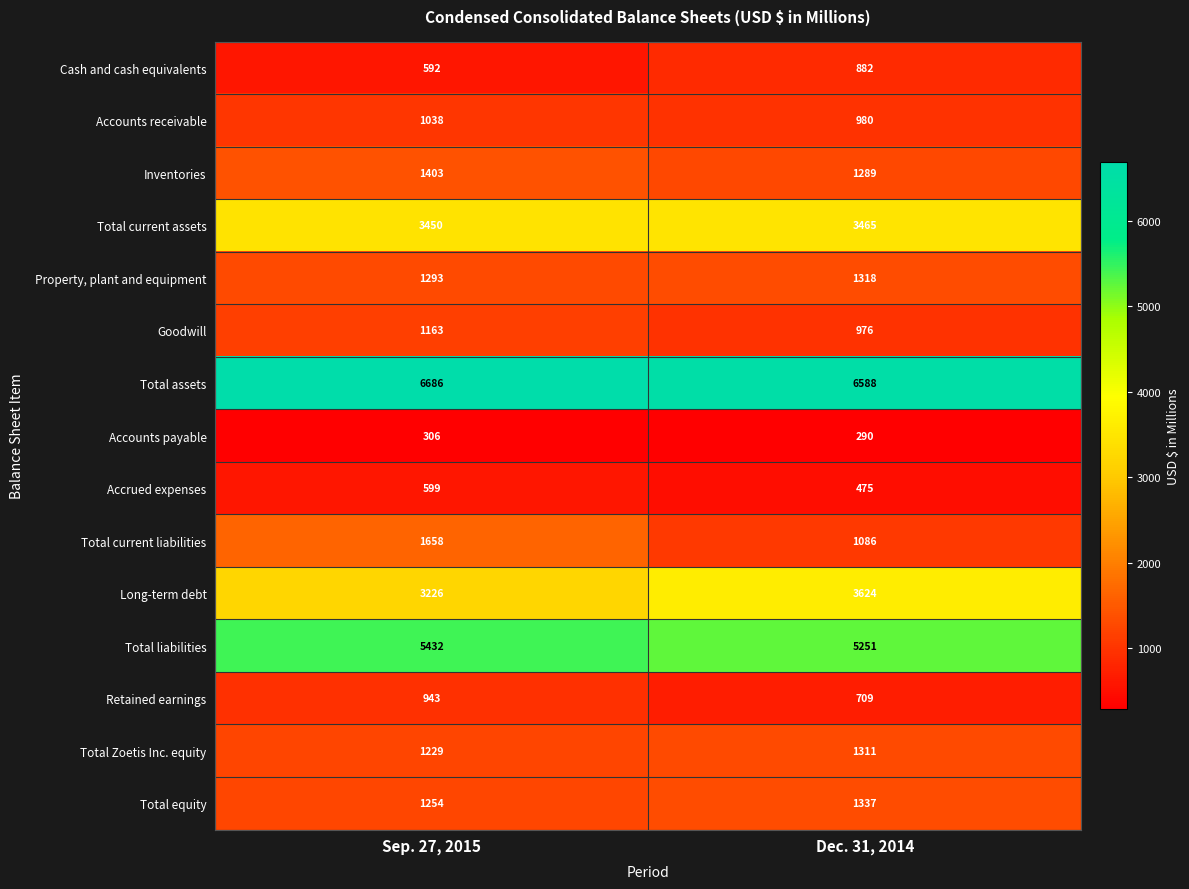

Which series has the largest range (max minus min)?

Total current liabilities